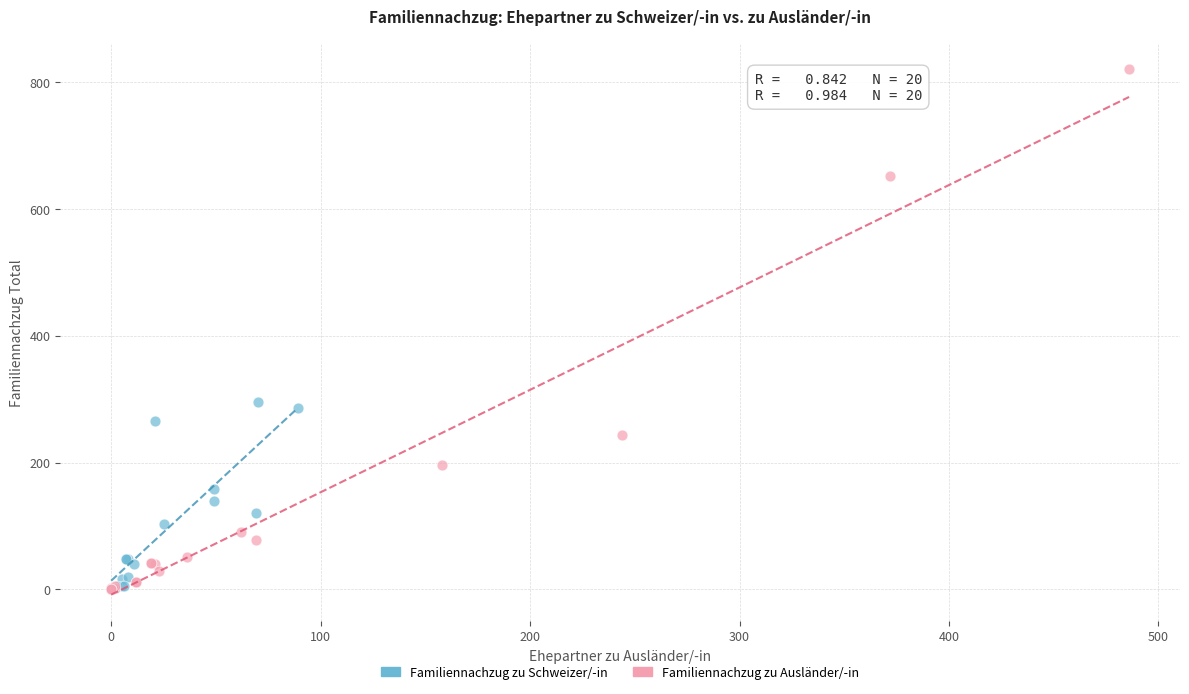

Which series has the widest spread of Y values?

Familiennachzug zu Ausländer/-in